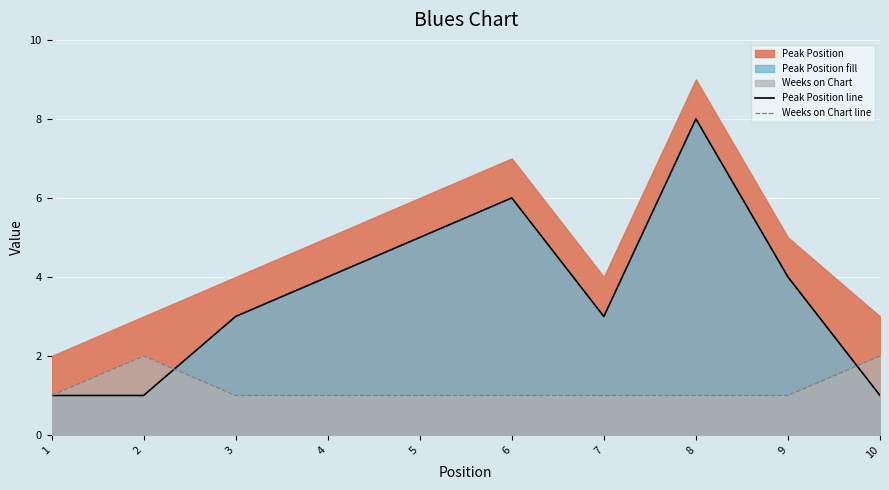

Where does the Peak Position line series first go above 4?

5